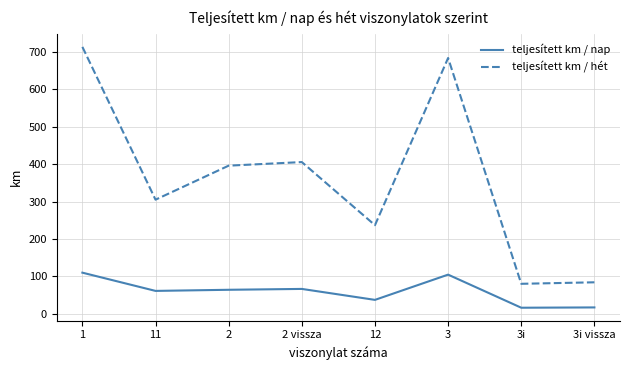

True or false: teljesített km / hét and teljesített km / nap intersect in this chart.

False